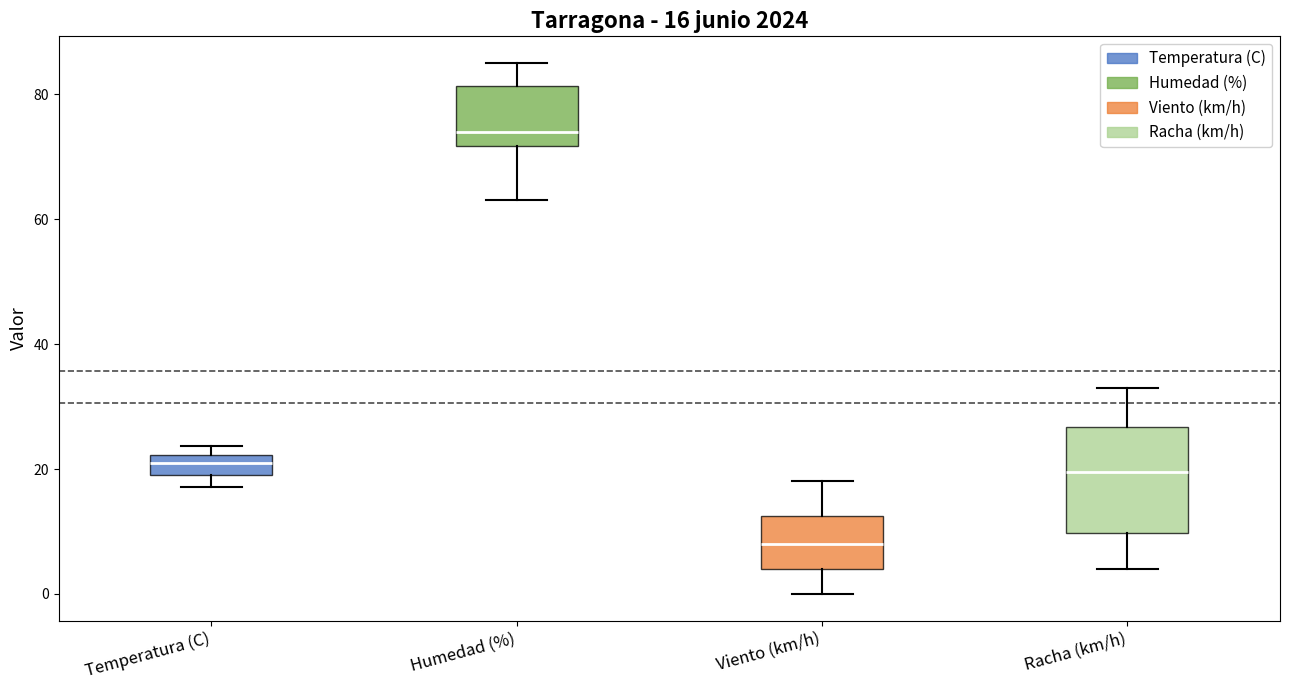

Which box is the tallest, from its lower edge to its upper edge?

Racha (km/h)